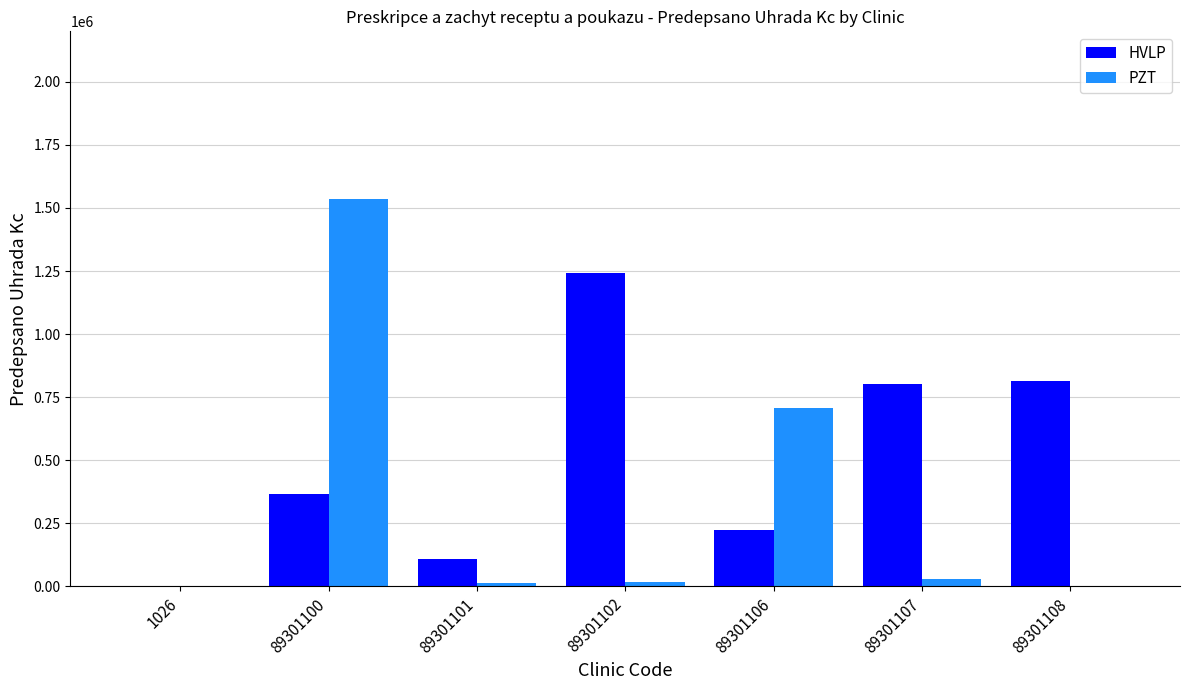

How many groups of bars are there?

7